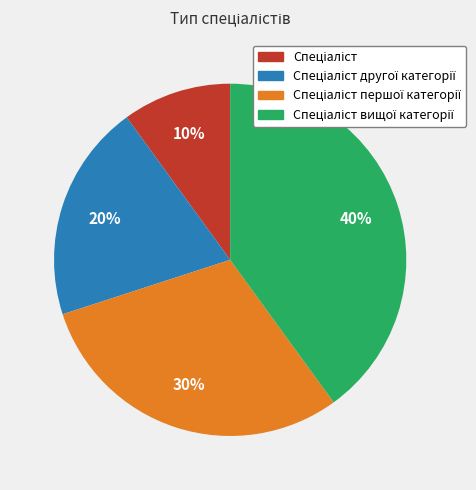

Is there any slice that represents more than half of the pie?

No